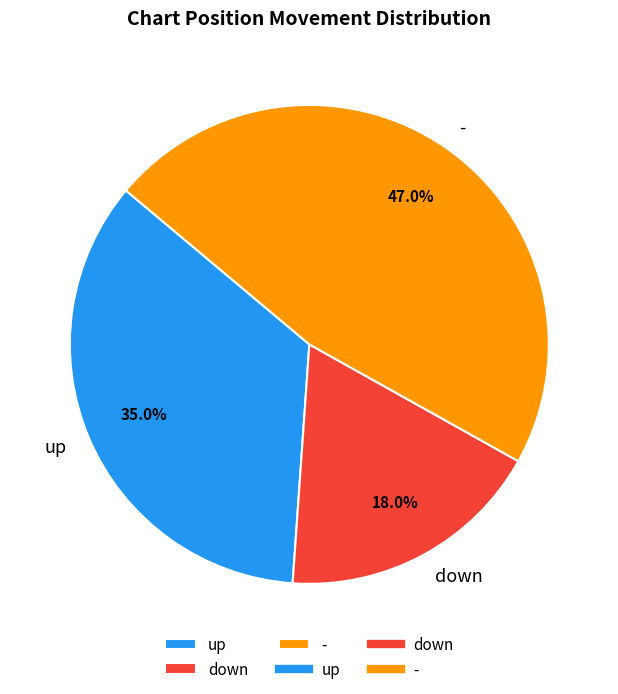

Is it true that - is 56% of the pie?

False